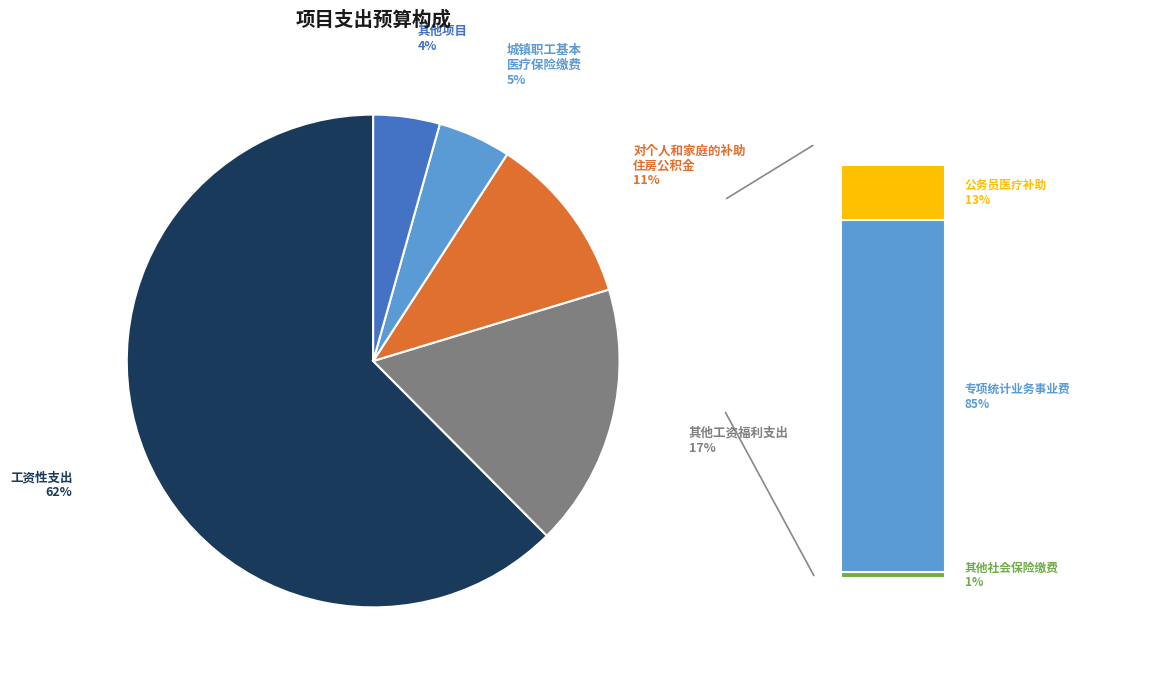

Do 对个人和家庭的补助 and 机关事业单位养老保险缴费 together represent more than half of the pie?

No